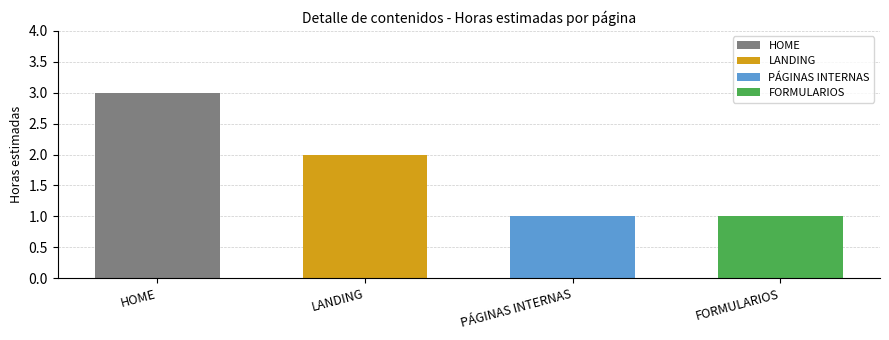

What is the value of the 4th bar from the left?

1